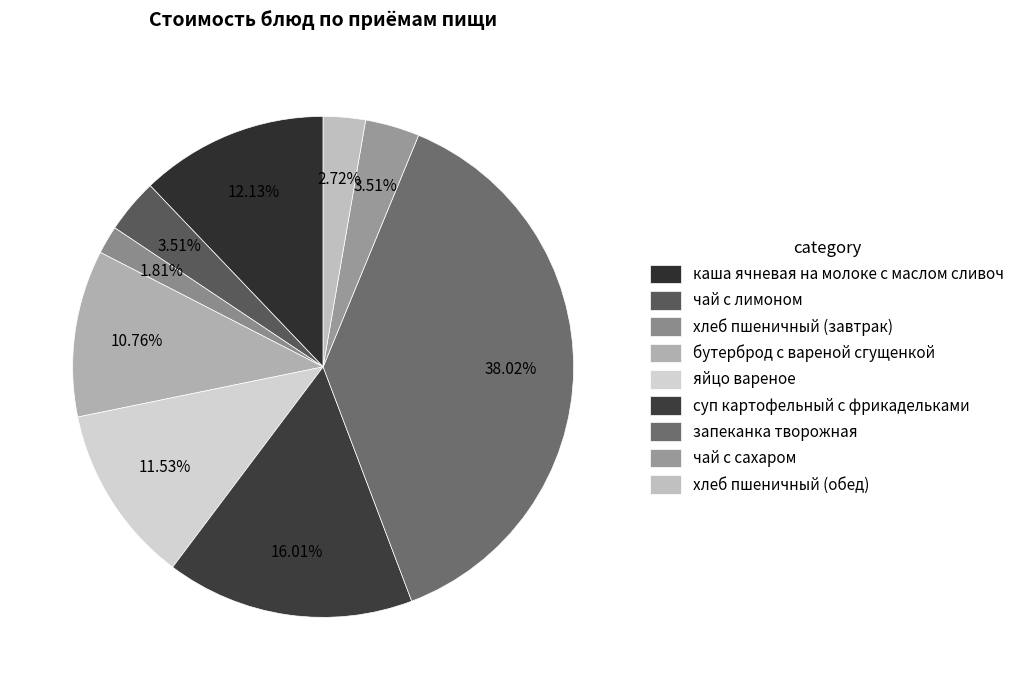

Count the number of slices in the pie.

9